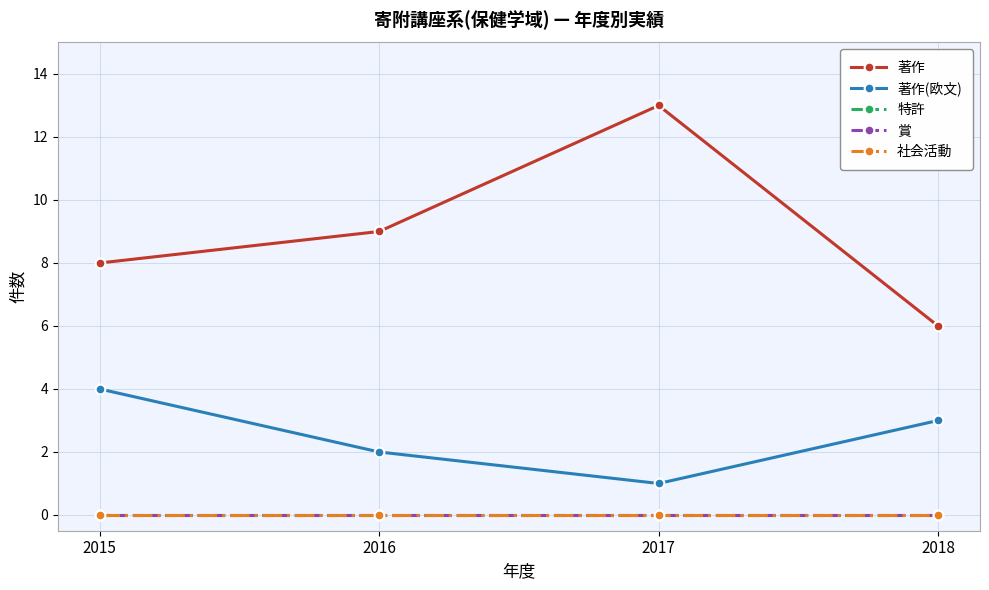

True or false: 賞 and 特許 cross at least once.

False